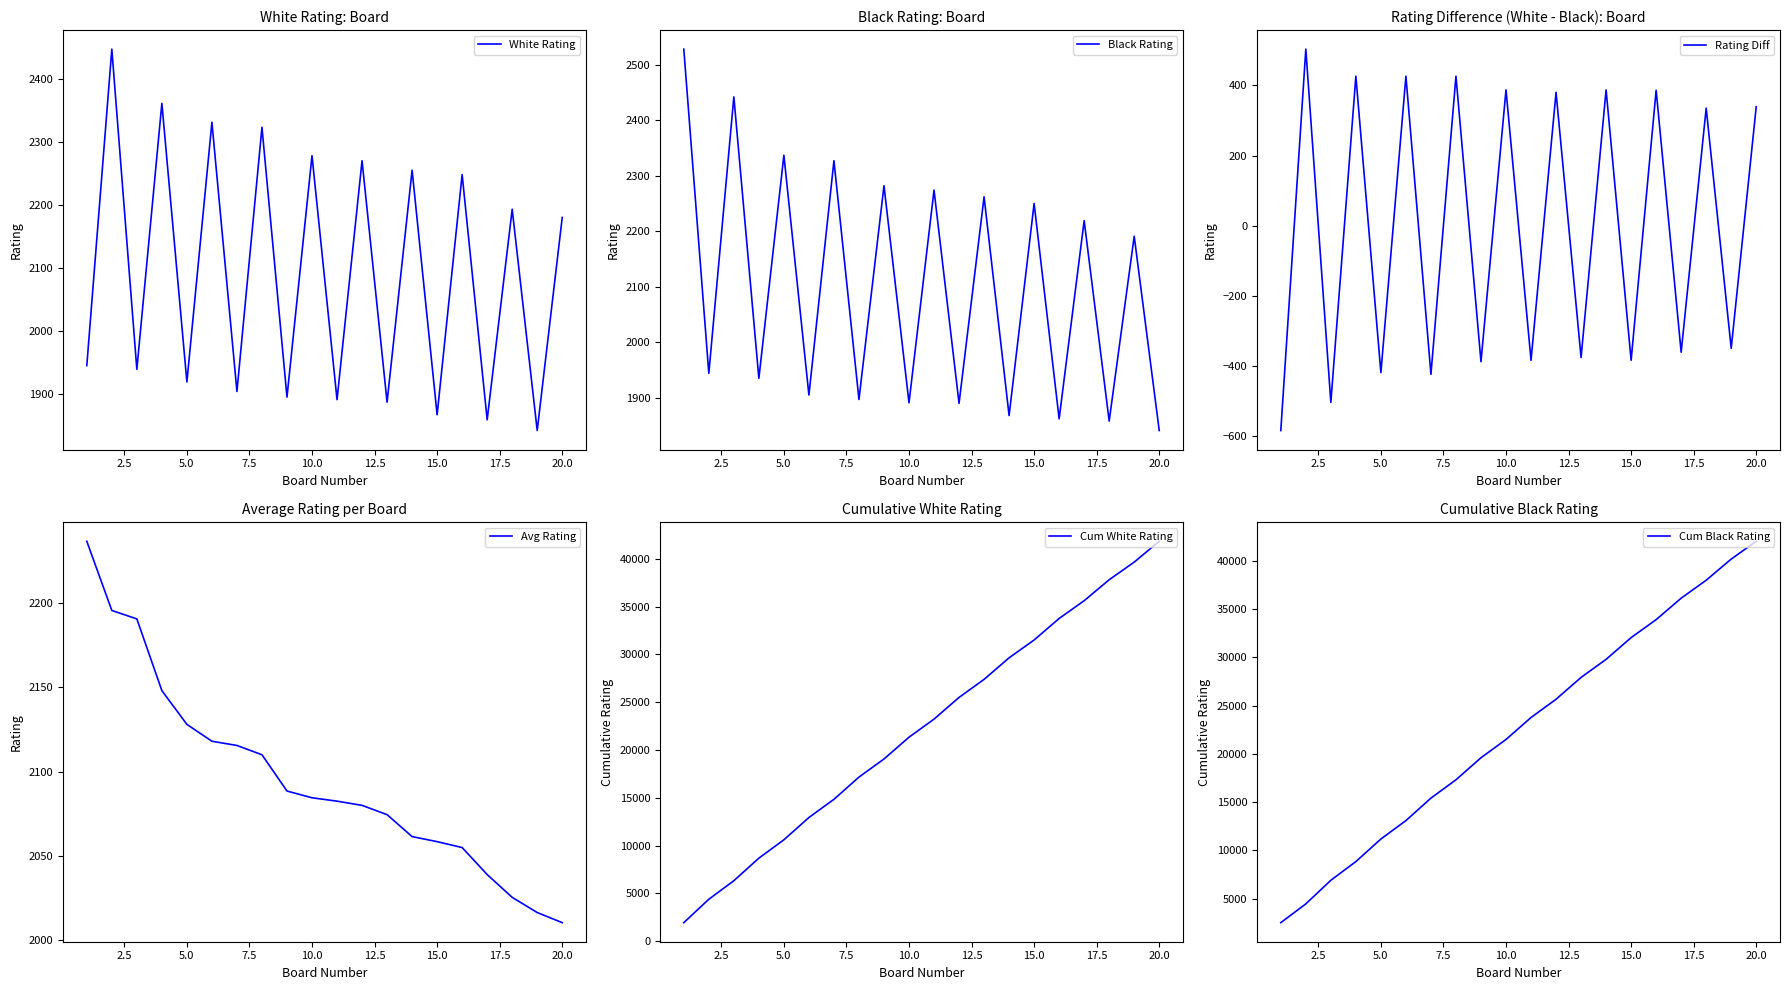

Reading right to left, list all the values displayed in this chart.

White Rating: 2180.0	1842.0	2193.0	1859.0	2248.0	1867.0	2255.0	1887.0	2270.0	1891.0	2278.0	1895.0	2323.0	1904.0	2331.0	1919.0	2361.0	1939.0	2447.0	1945.0
Black Rating: 1841.0	2191.0	1858.0	2219.0	1862.0	2250.0	1868.0	2262.0	1890.0	2274.0	1891.0	2282.0	1897.0	2327.0	1905.0	2337.0	1935.0	2442.0	1944.0	2528.0
Rating Diff: 339.0	-349.0	335.0	-360.0	386.0	-383.0	387.0	-375.0	380.0	-383.0	387.0	-387.0	426.0	-423.0	426.0	-418.0	426.0	-503.0	503.0	-583.0
Avg Rating: 2010.5	2016.5	2025.5	2039.0	2055.0	2058.5	2061.5	2074.5	2080.0	2082.5	2084.5	2088.5	2110.0	2115.5	2118.0	2128.0	2148.0	2190.5	2195.5	2236.5
Cum White Rating: 41834.0	39654.0	37812.0	35619.0	33760.0	31512.0	29645.0	27390.0	25503.0	23233.0	21342.0	19064.0	17169.0	14846.0	12942.0	10611.0	8692.0	6331.0	4392.0	1945.0
Cum Black Rating: 42003.0	40162.0	37971.0	36113.0	33894.0	32032.0	29782.0	27914.0	25652.0	23762.0	21488.0	19597.0	17315.0	15418.0	13091.0	11186.0	8849.0	6914.0	4472.0	2528.0